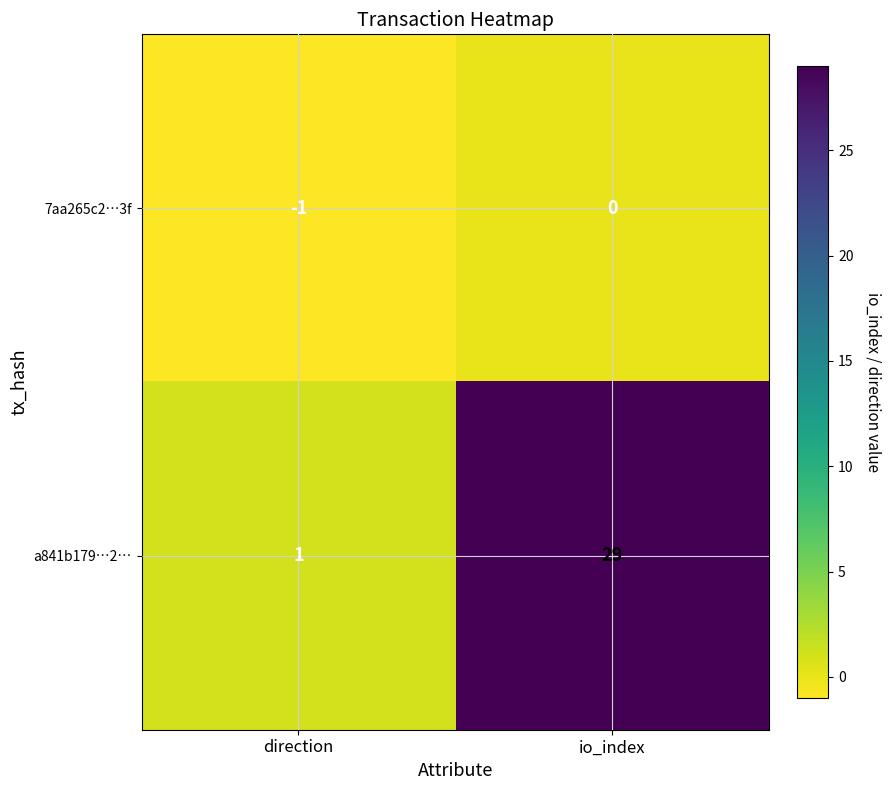

Which series has the widest spread of values?

a841b179…2…